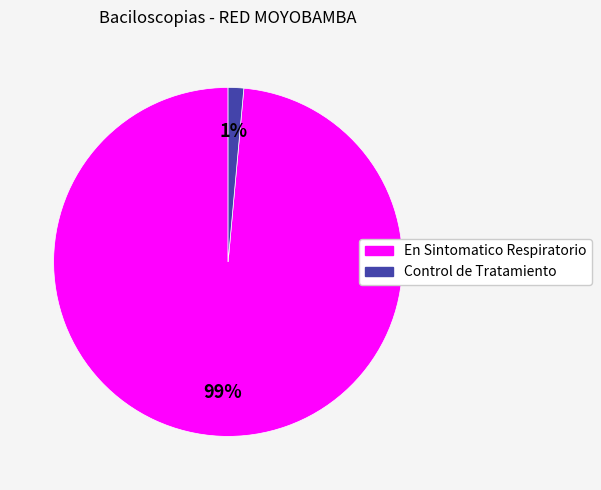

To the nearest percent, what is the combined percentage of En Sintomatico Respiratorio and Control de Tratamiento?

100%